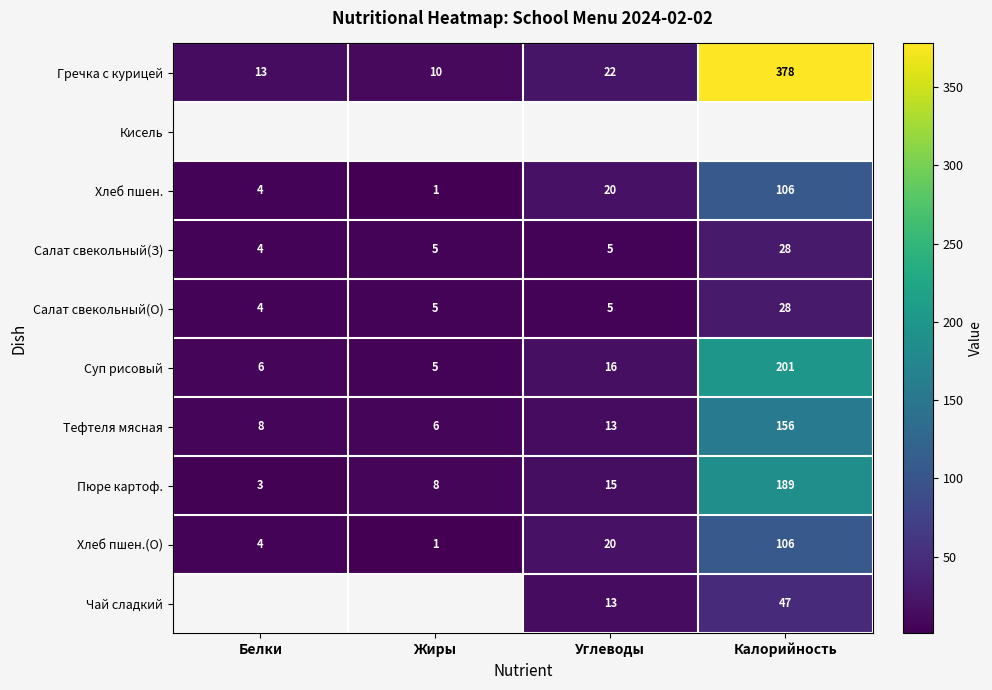

What is the maximum value for Салат свекольный(О)?

28